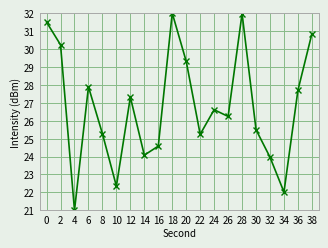

At which category does the data reach its first local peak?

6